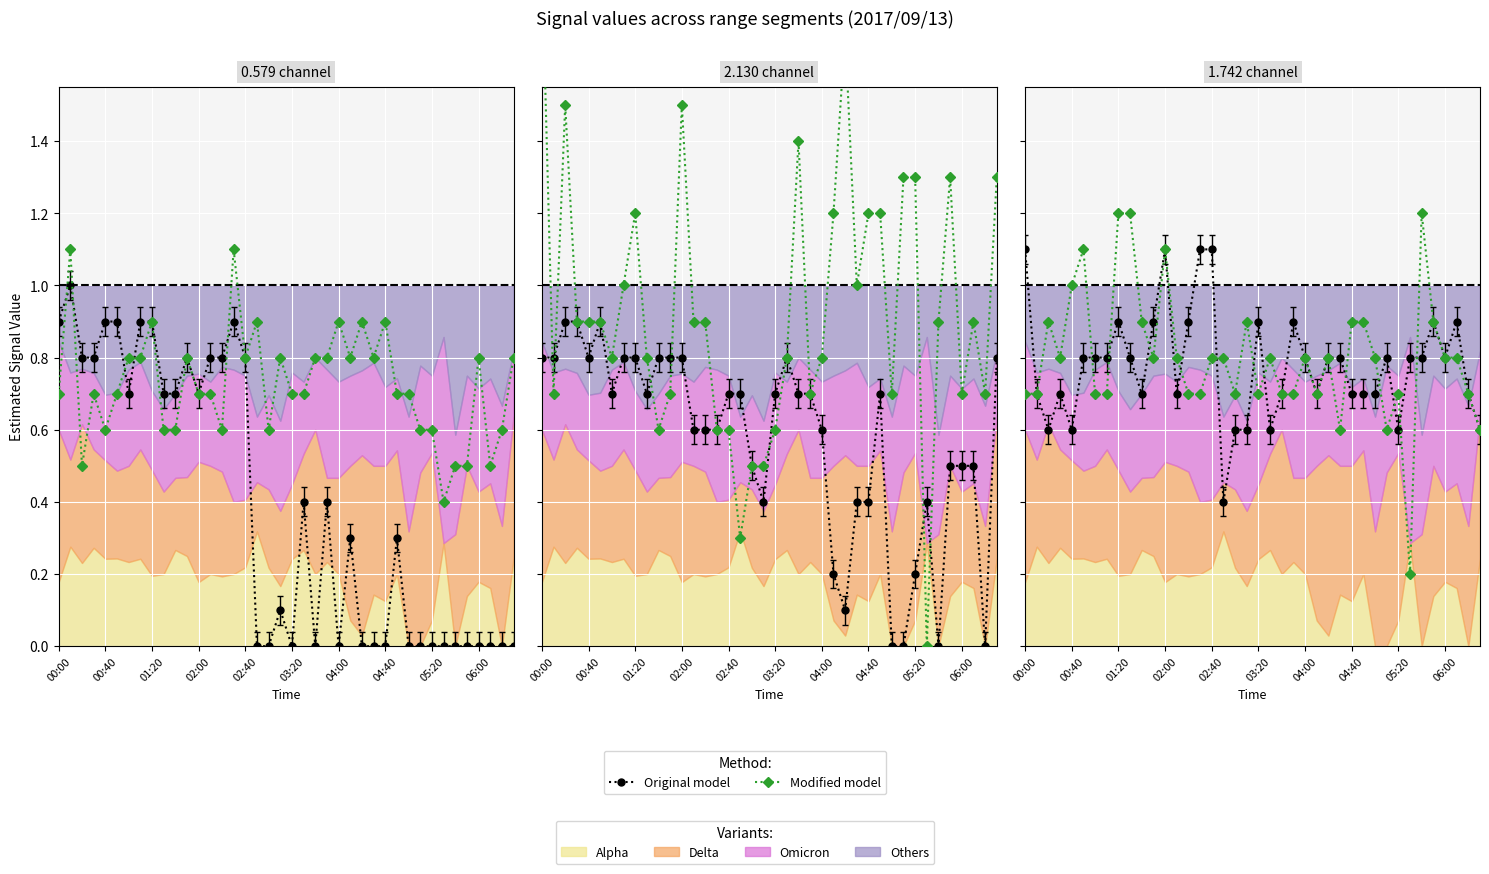

What is the value of the Original model point at the 12th from the left?

0.9